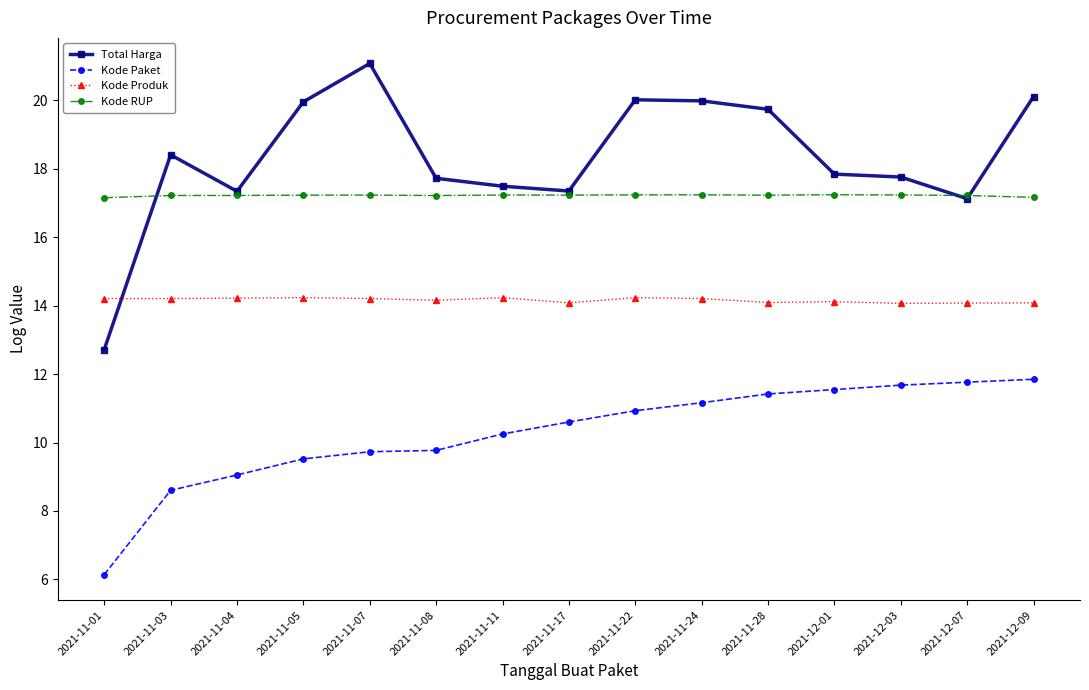

What is the sum of all Kode Produk values?

212.4